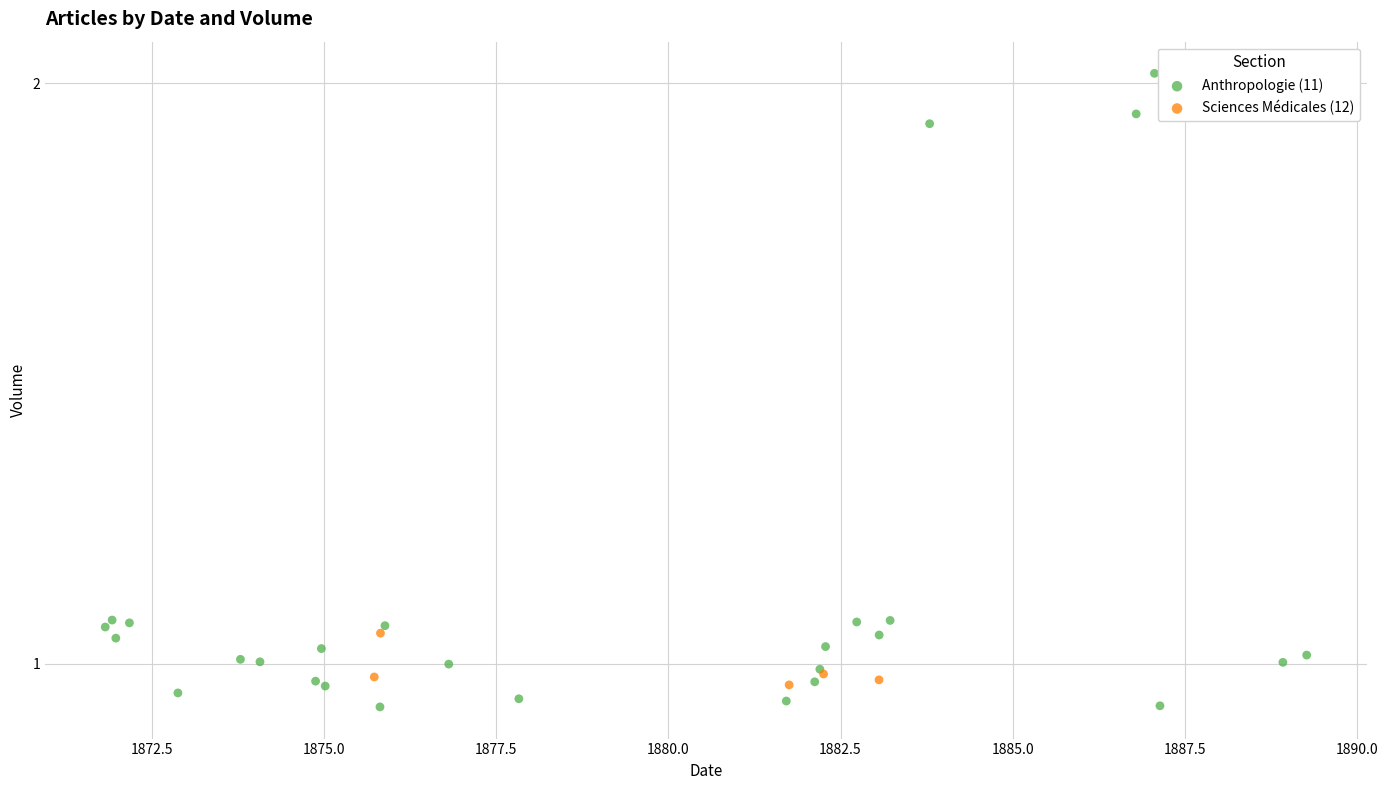

Which series has the widest spread of Y values?

Anthropologie (11)